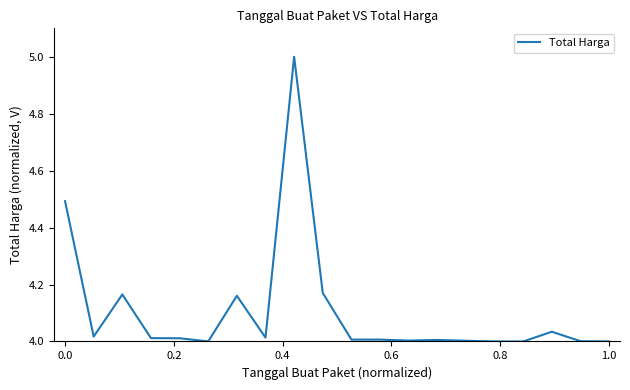

What is the maximum value shown in the chart?

5.0